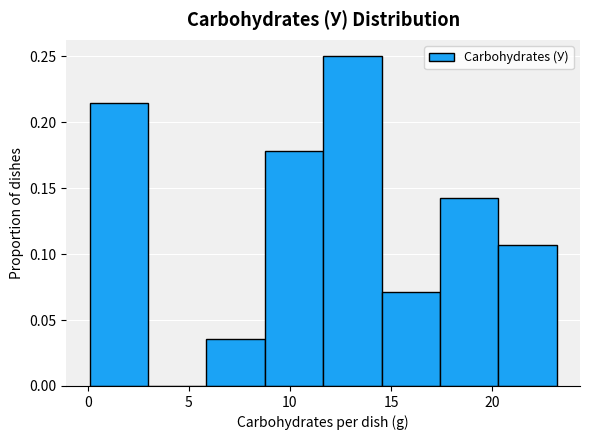

Reading left to right, transcribe this chart: for each bar, give the range it covers on the x-axis and its height. Neither the bar edges nor the heights are printed on the chart, so give them approximately, as read against the axes.

0.0 to 3.0: 0.215
3.0 to 6.0: 0
6.0 to 9.0: 0.035
9.0 to 11.5: 0.180
11.5 to 14.5: 0.250
14.5 to 17.5: 0.070
17.5 to 20.5: 0.145
20.5 to 23.0: 0.105